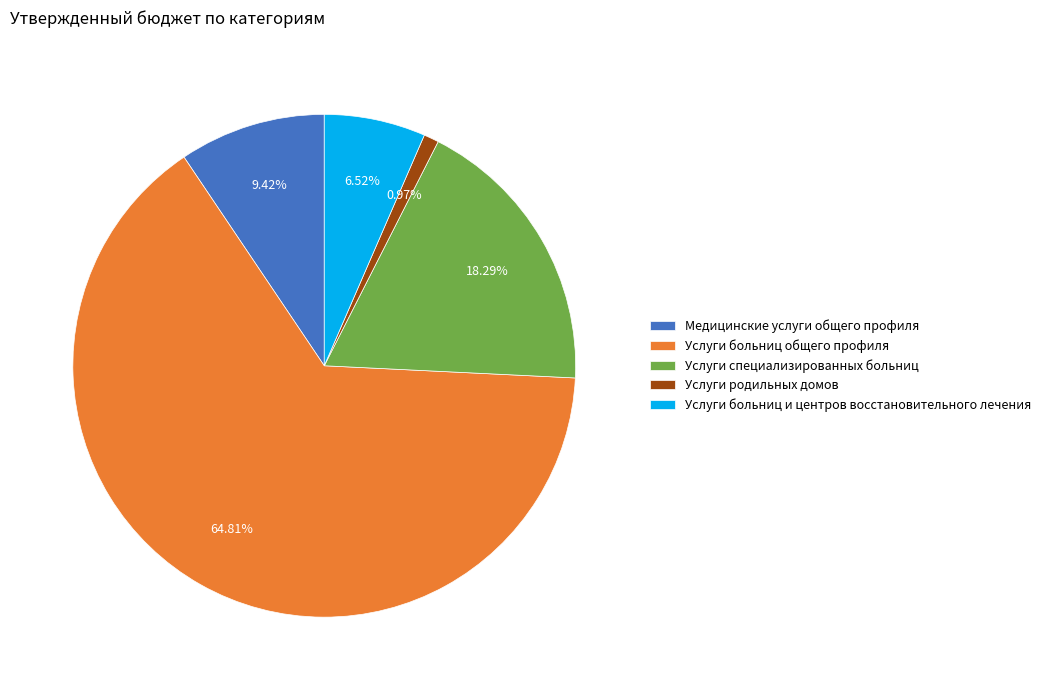

How many slices are in this pie chart?

5